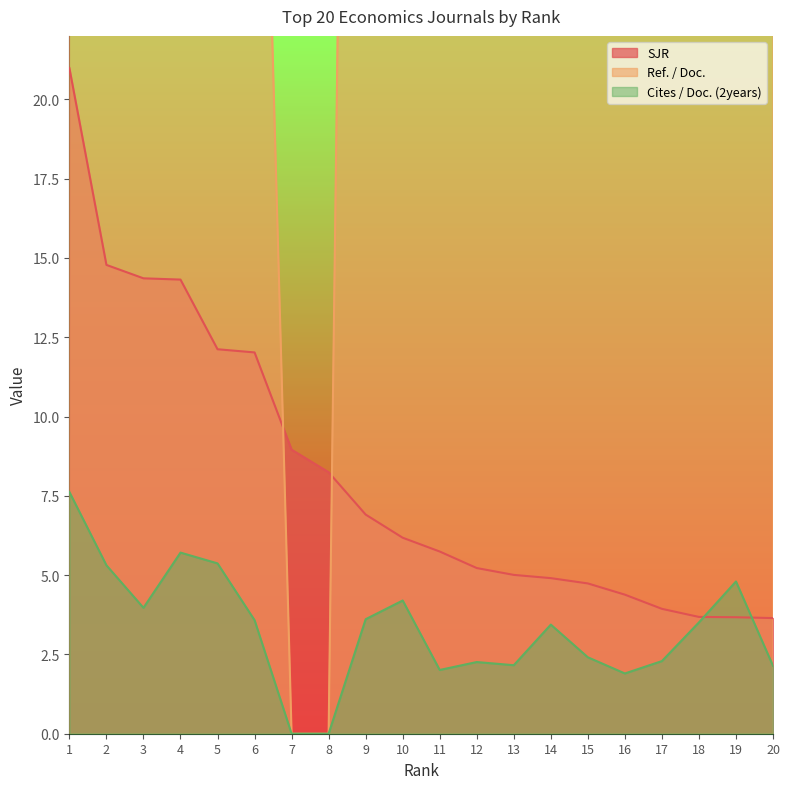

Which category has the highest value in the SJR series?

1